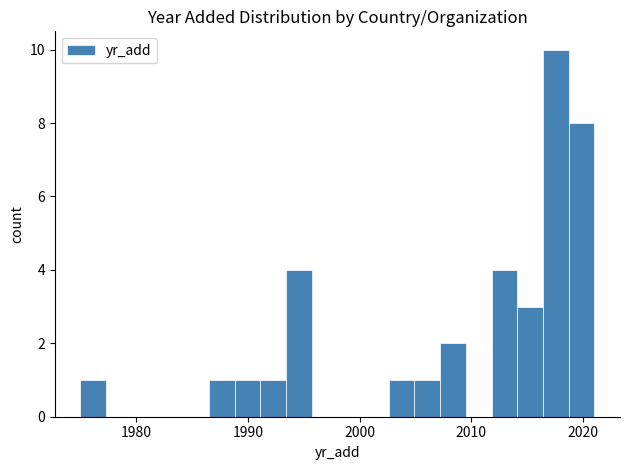

Around what value on the x-axis is the tallest bar? Give the approximate position of its centre, as read against the axis.

2018